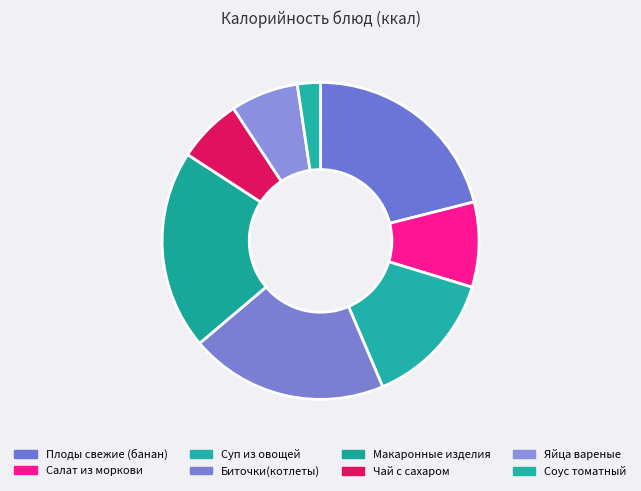

How many segments does this pie chart have?

8